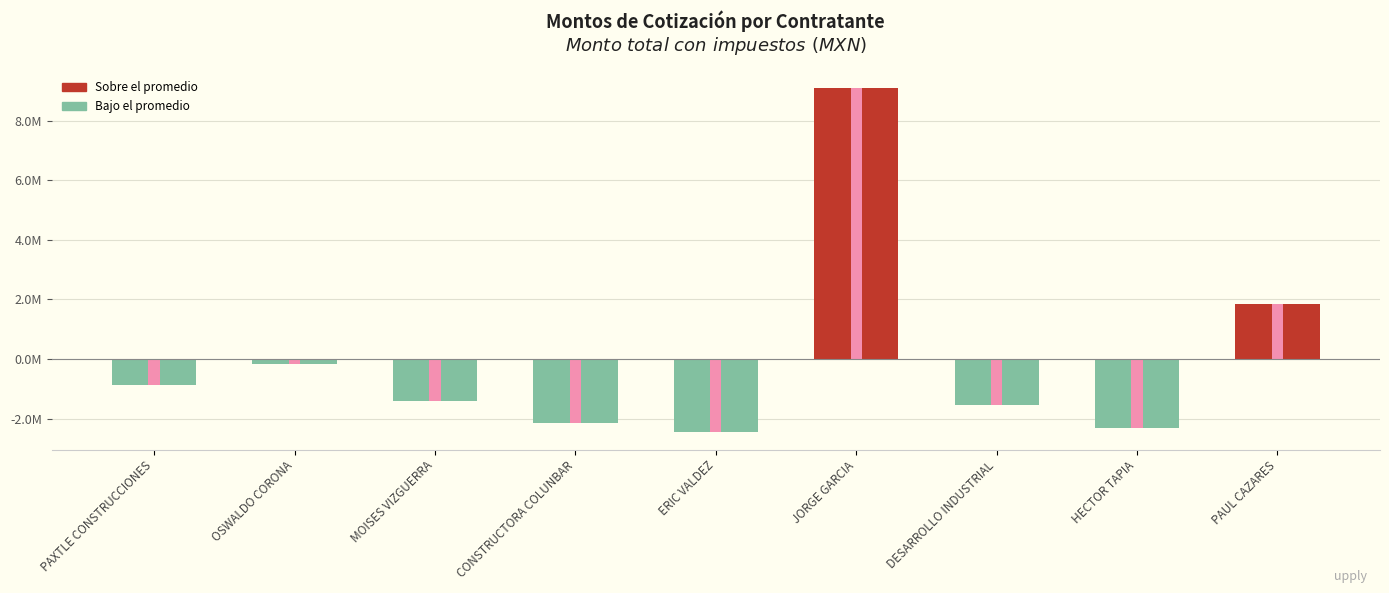

How many data points are above -1406938?

4